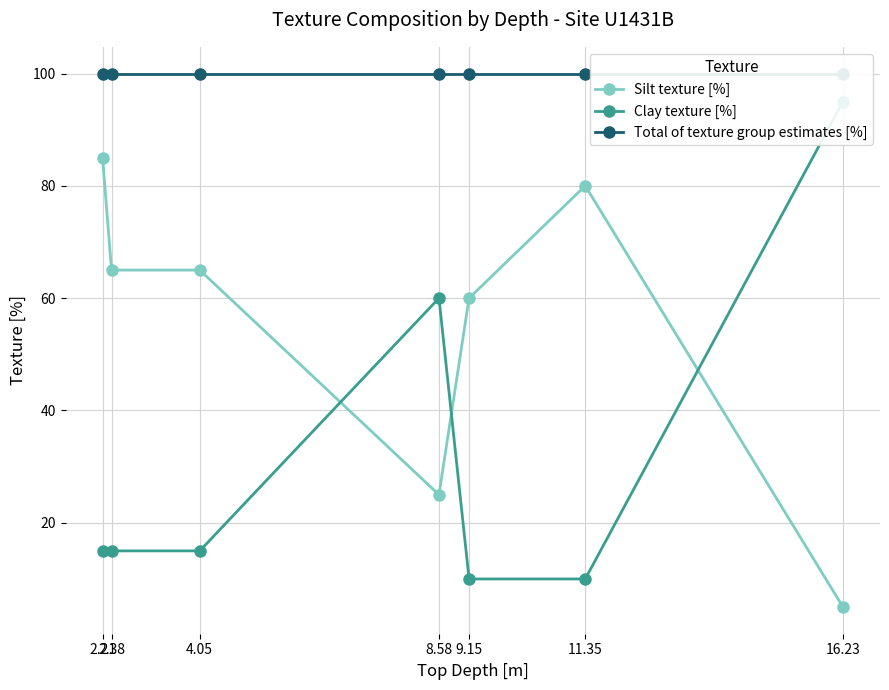

What is the label of the 6th point from the left?

11.35